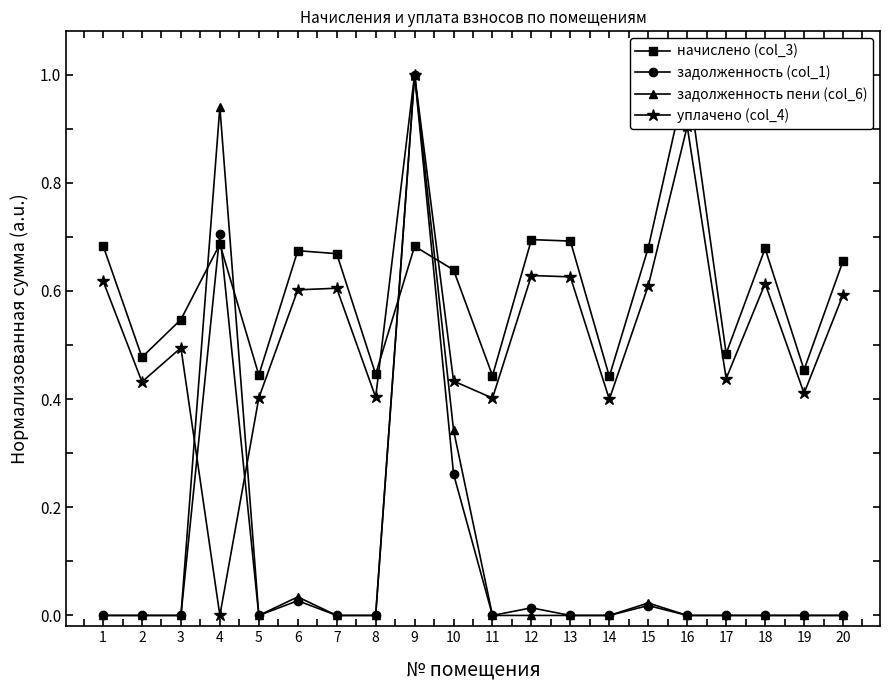

What is the difference between the highest and lowest values at 1?

0.7